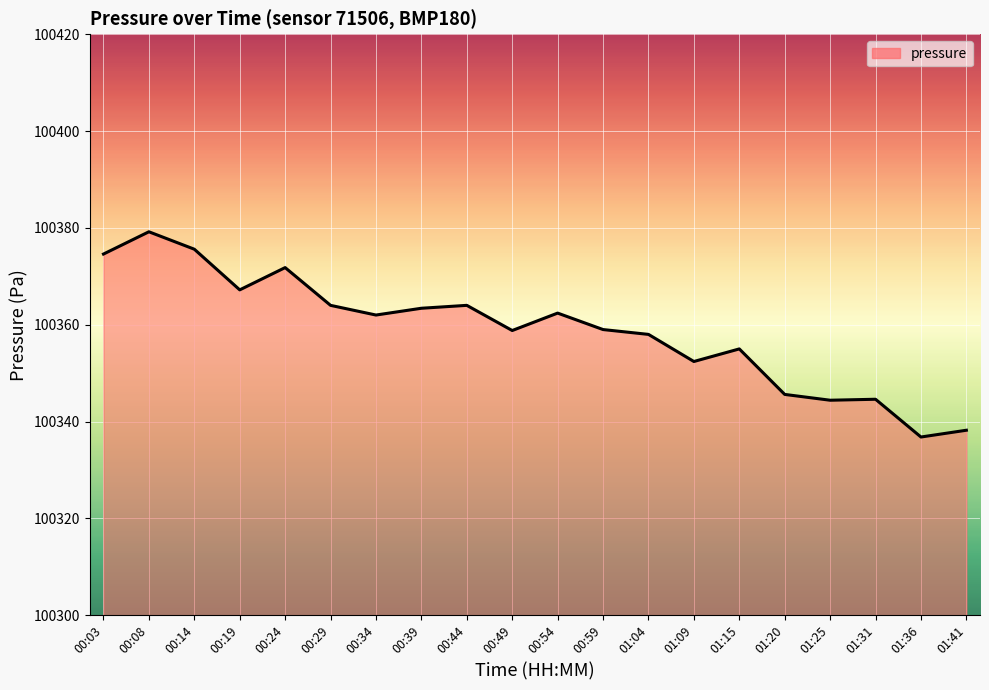

What value does the data have at 00:29?

100364.0